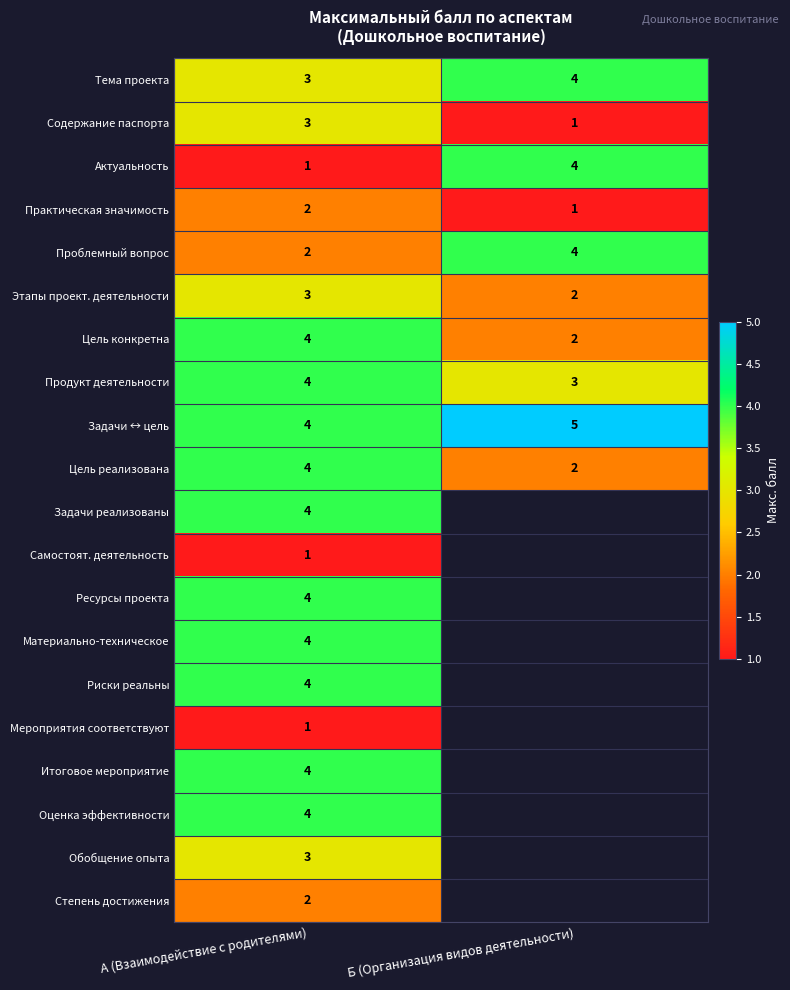

What is the total value across all series at А (Взаимодействие с родителями)?

61